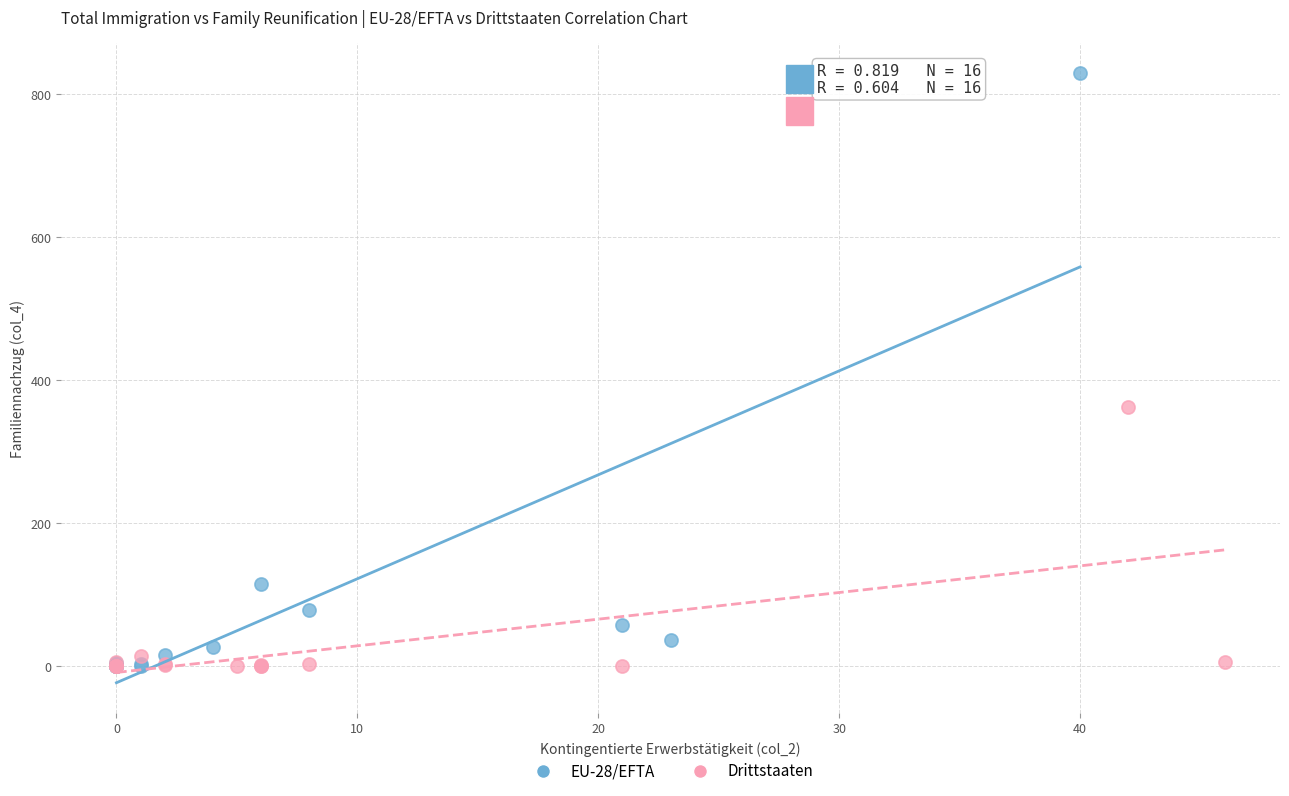

What are all the series names shown in the legend?

EU-28/EFTA, Drittstaaten